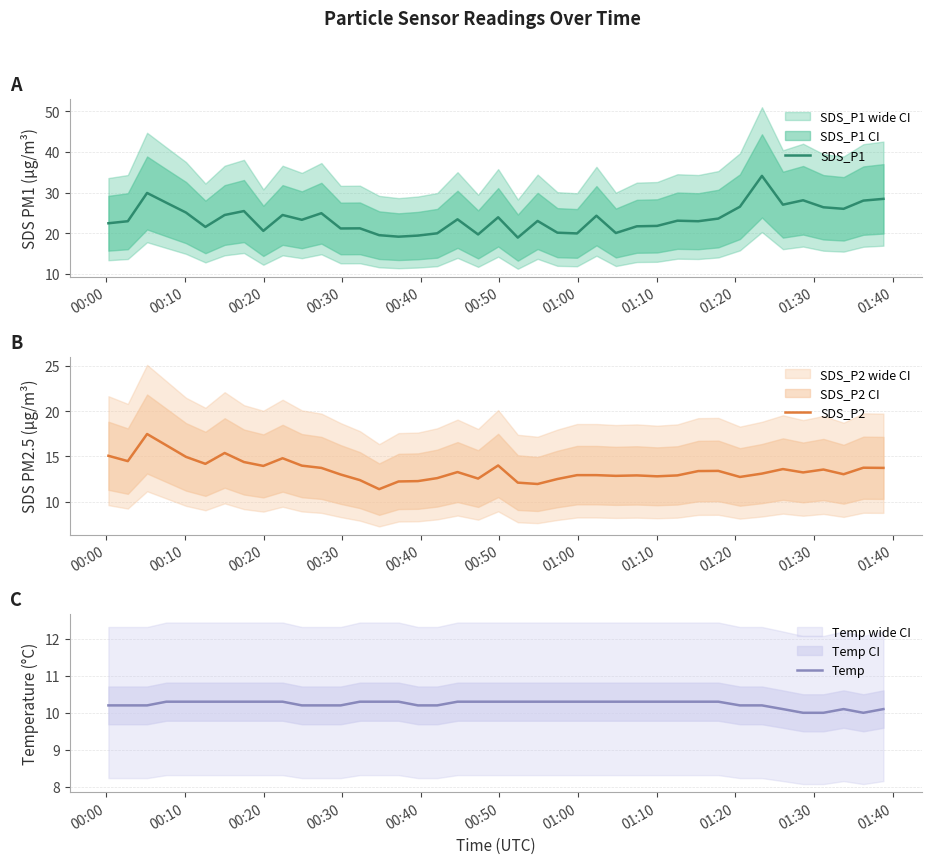

What is the average value of the SDS_P1 series?

23.6